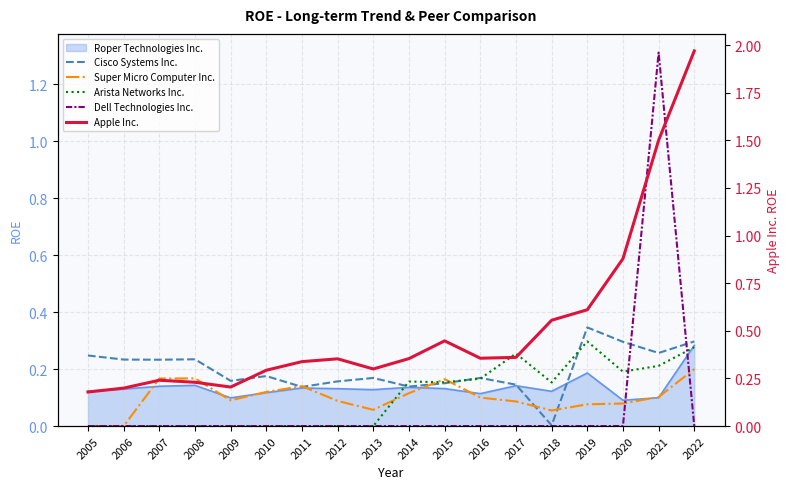

What is the approximate value of Apple Inc. at 2013?

0.3